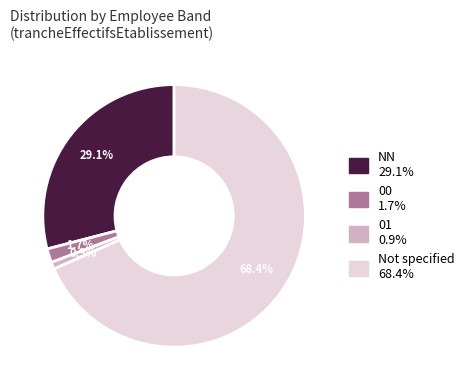

Is there a majority slice in this chart?

Yes